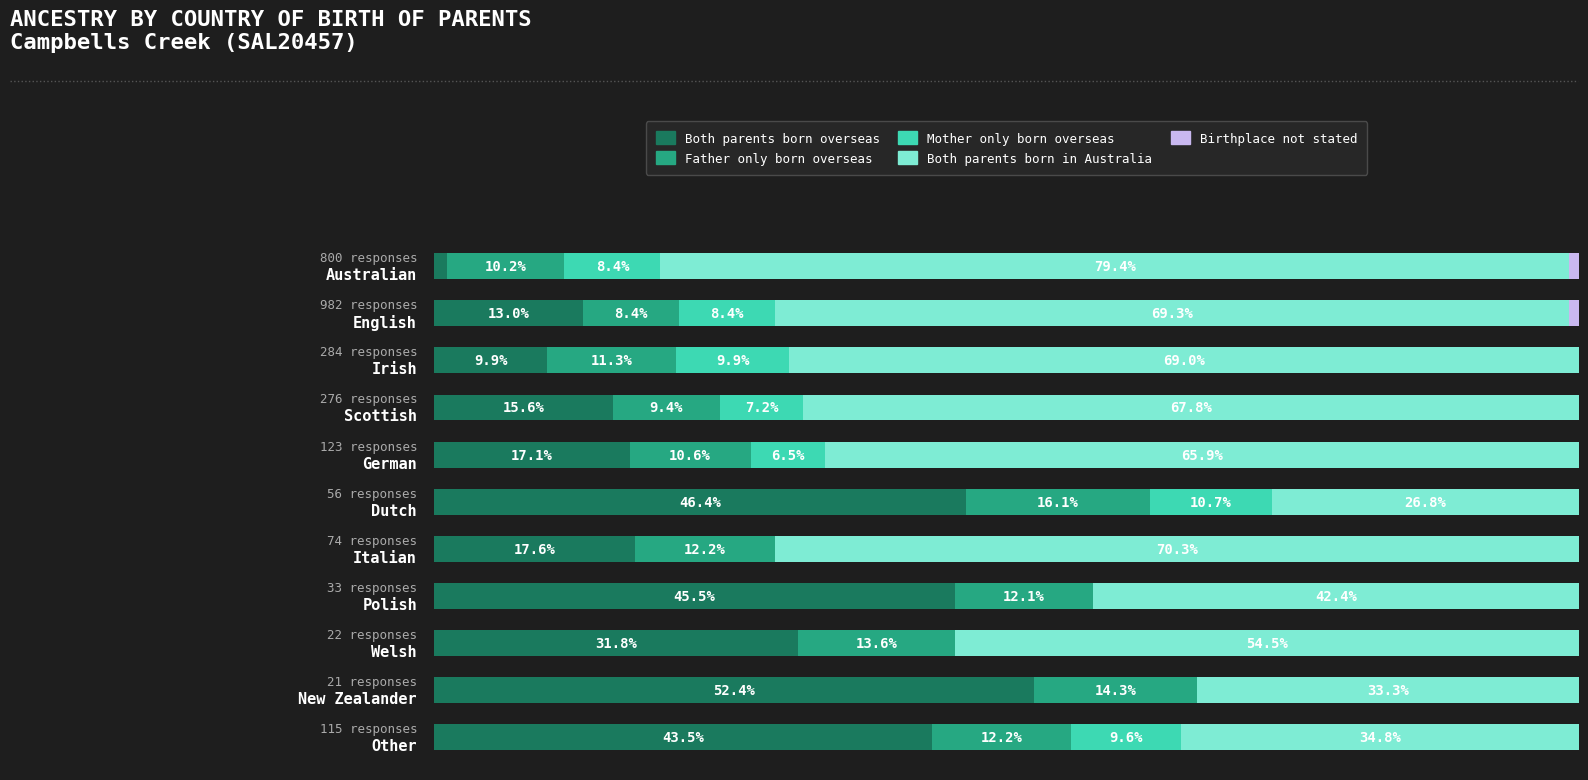

How many positive values does the Mother only born overseas series have?

7